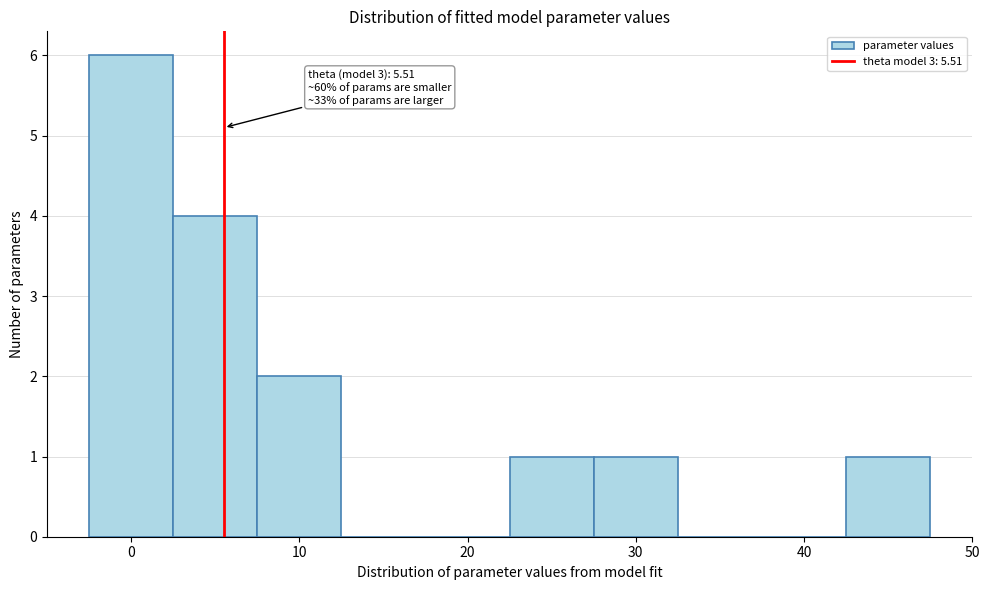

Over which range of the x-axis is the bar tallest?

-2.5 to 2.5